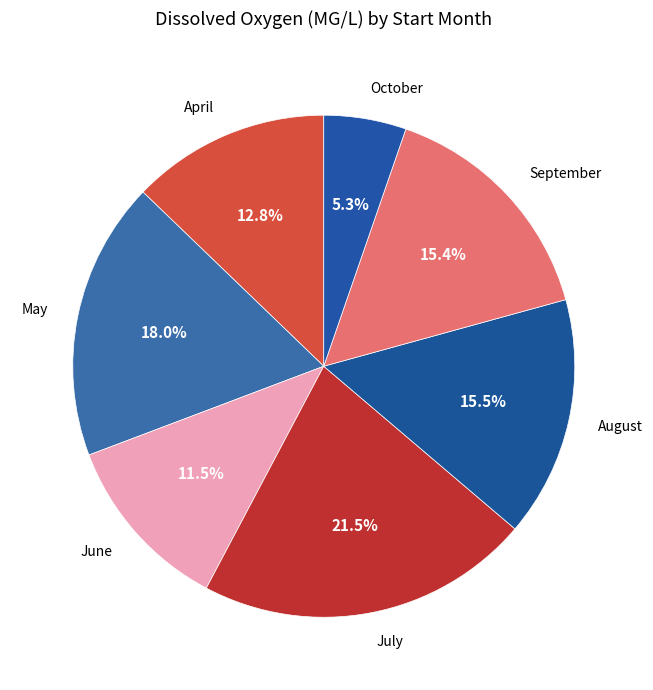

Which has a higher value, April or September?

September